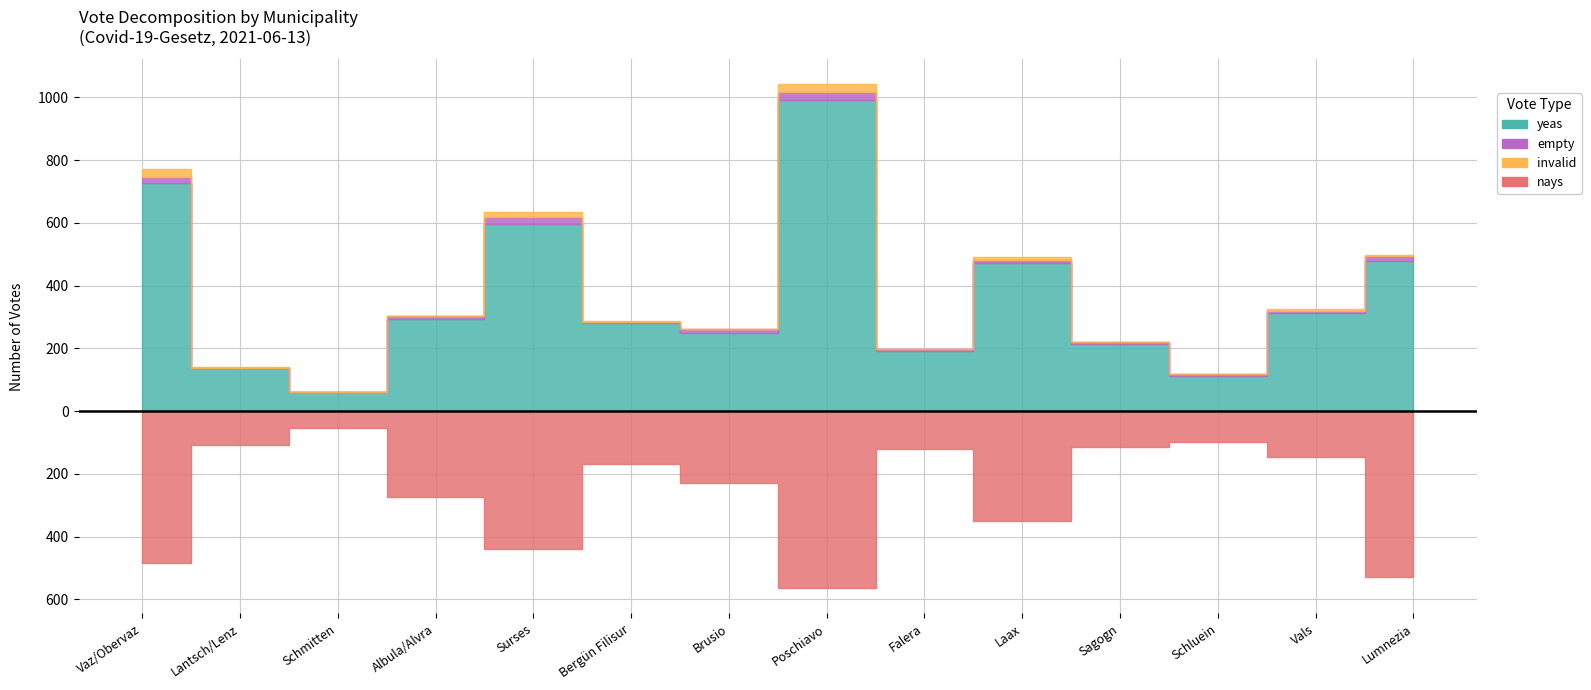

What are all the series names shown in the legend?

yeas, nays, empty, invalid